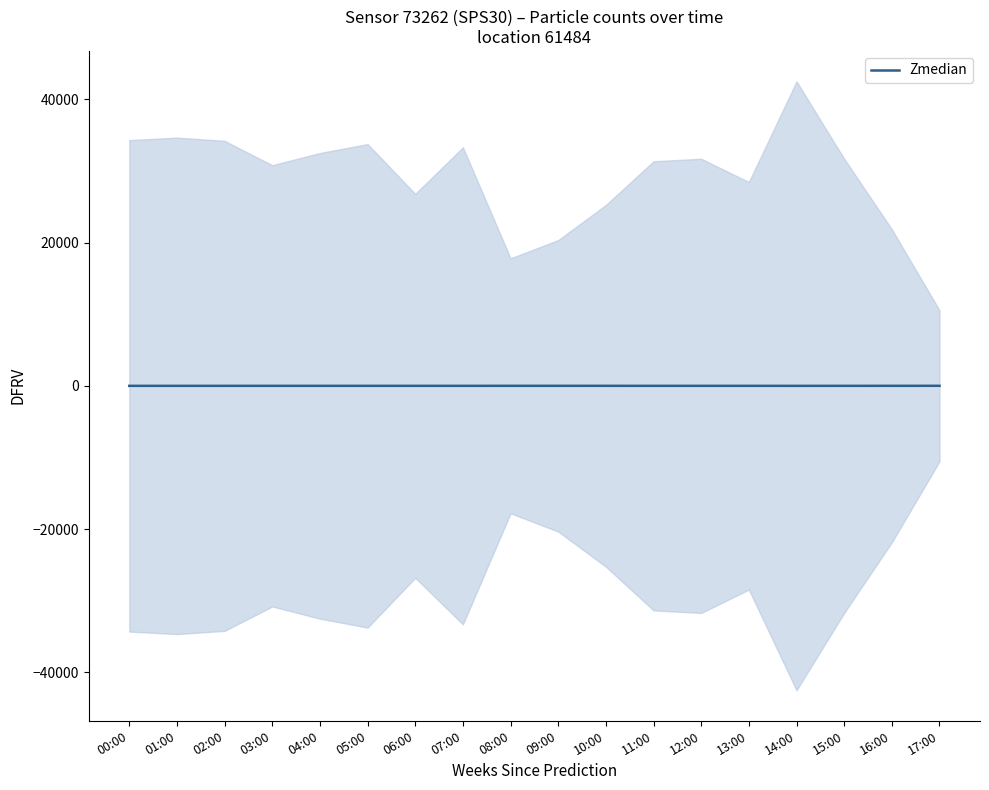

Reading left to right, list all the values displayed in this chart.

00:00=-1.2	01:00=-1.3	02:00=-1.2	03:00=-0.4	04:00=-0.8	05:00=-1.1	06:00=0.5	07:00=-1.0	08:00=2.6	09:00=2.0	10:00=0.9	11:00=-0.5	12:00=-0.6	13:00=0.1	14:00=-3.1	15:00=-0.6	16:00=1.7	17:00=4.3